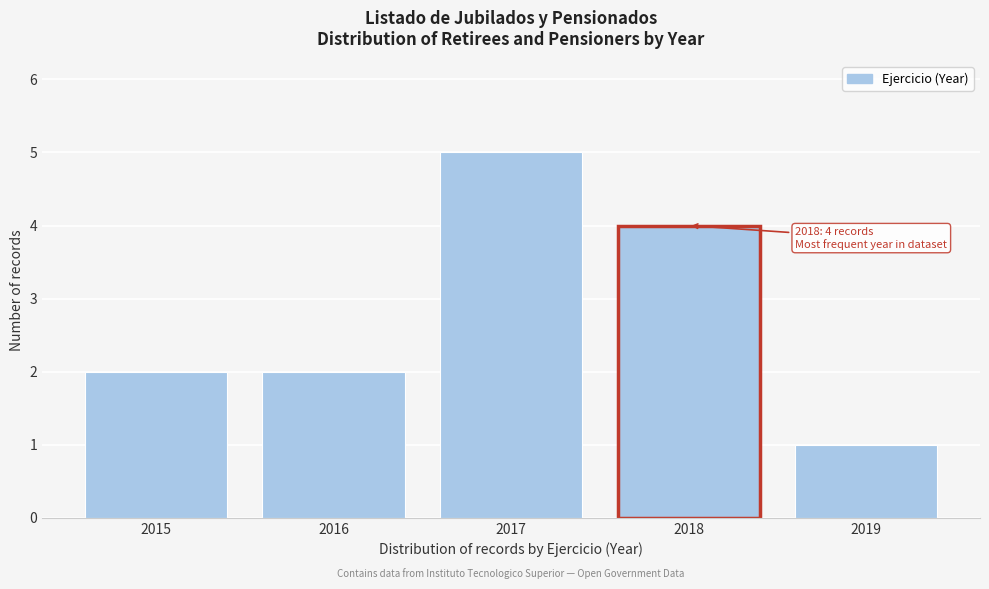

Reading right to left, list all the values displayed in this chart.

2019=1	2018=4	2017=5	2016=2	2015=2